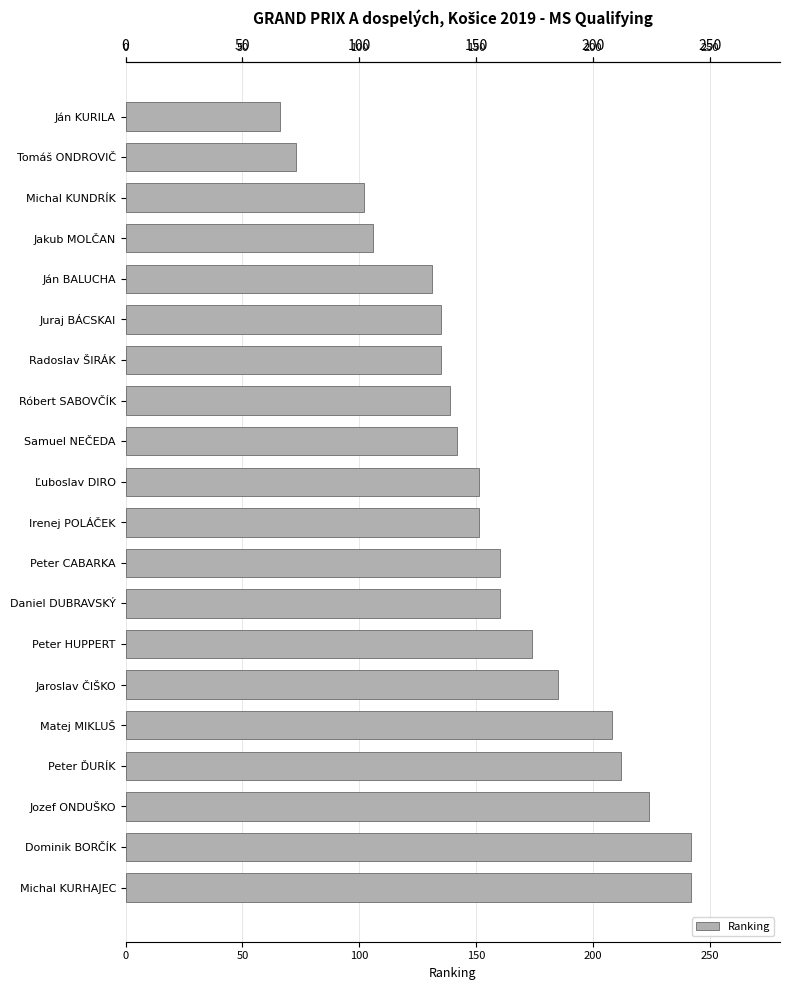

What is the difference between the second highest and minimum values?

176